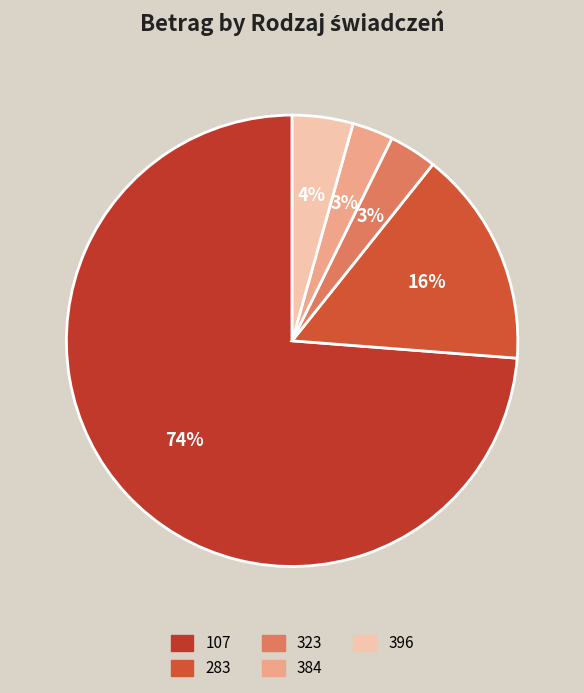

Is it true that 283 is 26% of the pie?

False